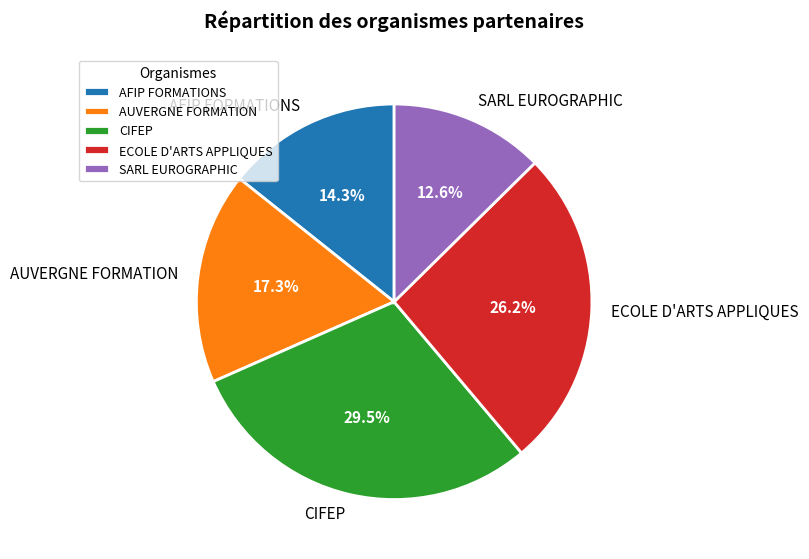

To the nearest percent, what is the combined percentage of ECOLE D'ARTS APPLIQUES and SARL EUROGRAPHIC?

39%